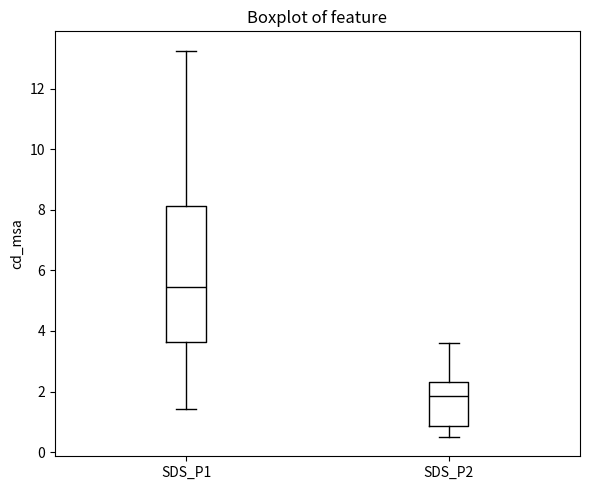

Comparing the boxes themselves (not the whiskers), which one is the tallest?

SDS_P1